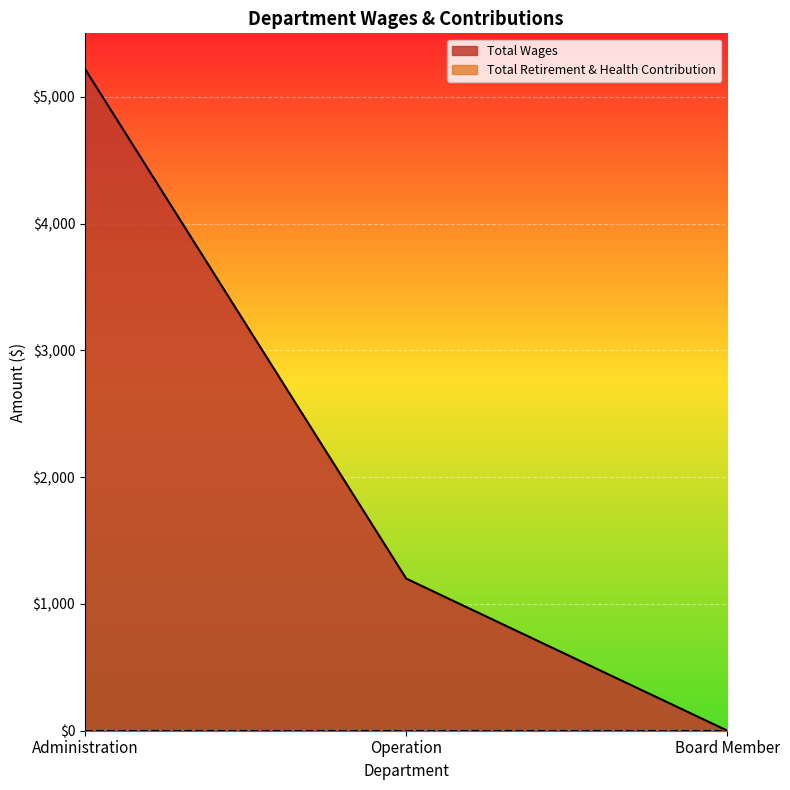

How many lines are shown in the chart?

2